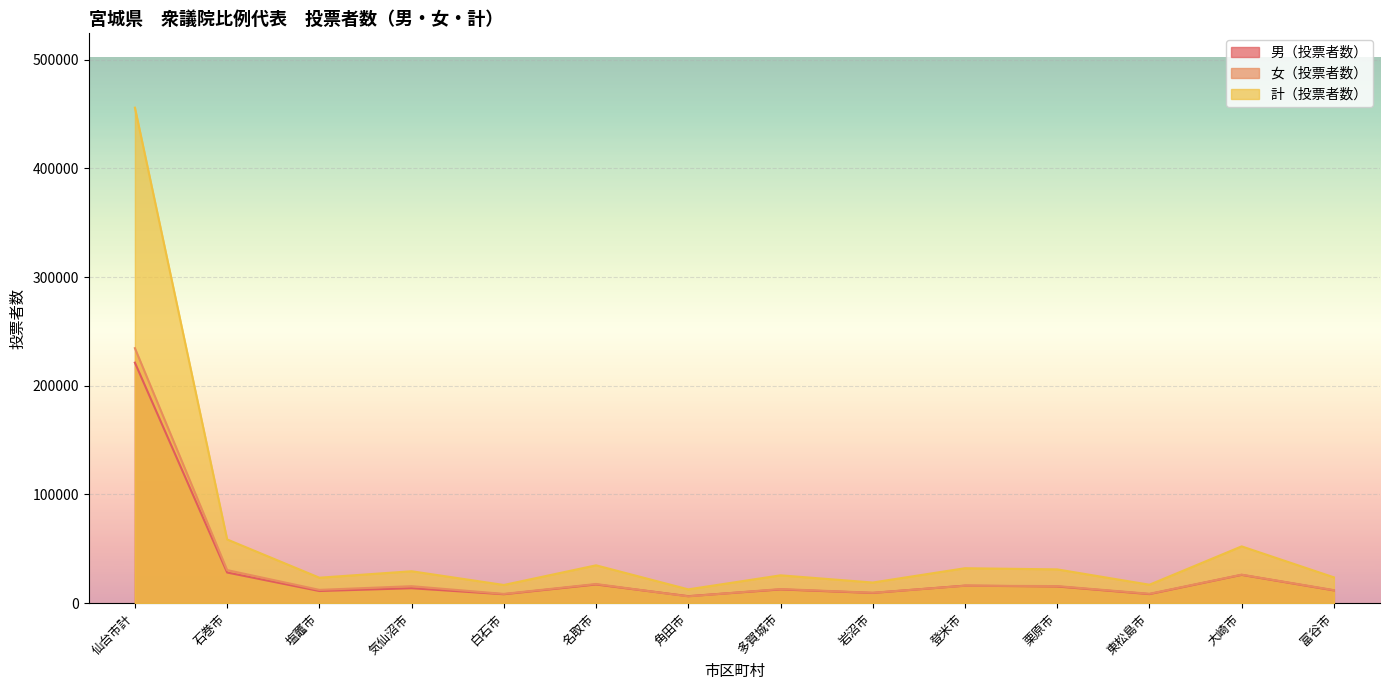

Reading left to right, what are all the values shown in this chart?

男（投票者数）: 仙台市計=221265	石巻市=28205	塩竈市=11195	気仙沼市=13757	白石市=8225	名取市=17204	角田市=6434	多賀城市=12631	岩沼市=9410	登米市=16115	栗原市=15363	東松島市=8348	大崎市=26037	富谷市=11769
女（投票者数）: 仙台市計=234591	石巻市=30426	塩竈市=12235	気仙沼市=15618	白石市=8517	名取市=17623	角田市=6267	多賀城市=12990	岩沼市=9589	登米市=16046	栗原市=15725	東松島市=8626	大崎市=26218	富谷市=11996
計（投票者数）: 仙台市計=455856	石巻市=58631	塩竈市=23430	気仙沼市=29375	白石市=16742	名取市=34827	角田市=12701	多賀城市=25621	岩沼市=18999	登米市=32161	栗原市=31088	東松島市=16974	大崎市=52255	富谷市=23765